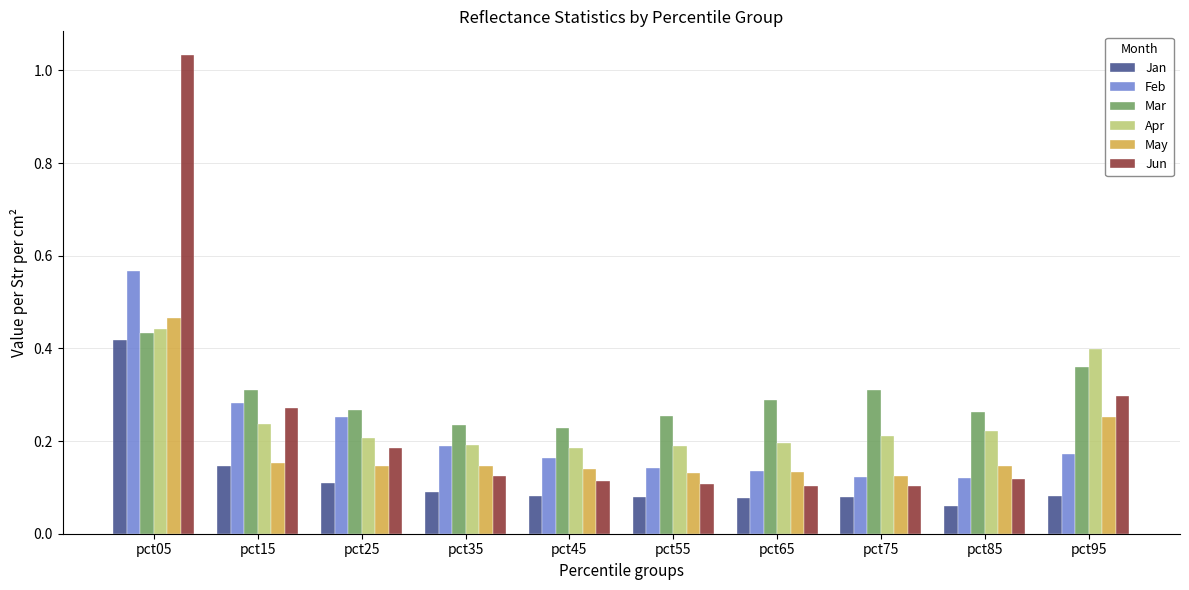

The value of Mar at pct25 is 0.1. True or false?

False